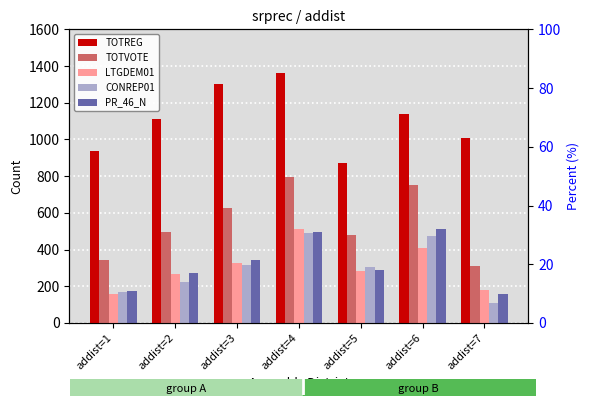

Reading right to left, transcribe all the data shown in this chart.

TOTREG: 1008	1137	870	1362	1304	1110	936
TOTVOTE: 311	750	478	796	624	495	341
LTGDEM01: 181	410	282	510	326	269	158
CONREP01: 107	476	304	489	314	221	168
PR_46_N: 159	510	288	498	341	271	176